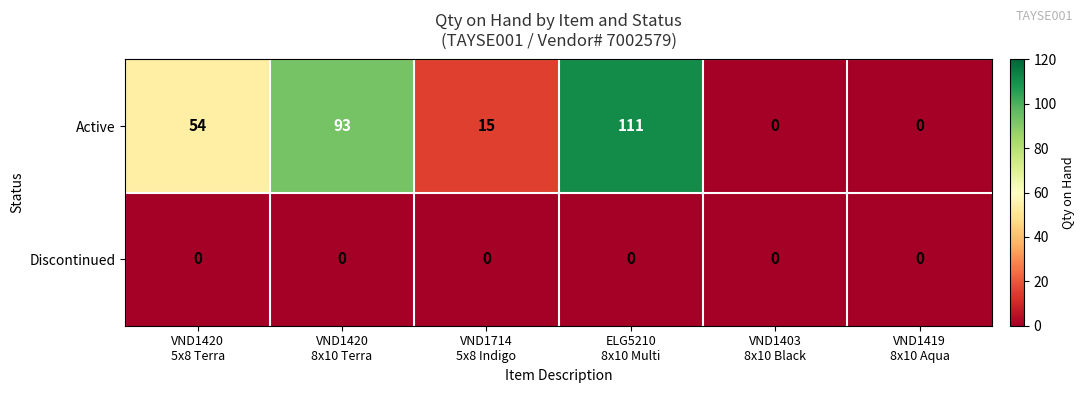

Rank the series by their maximum value, from lowest to highest.

Discontinued, Active